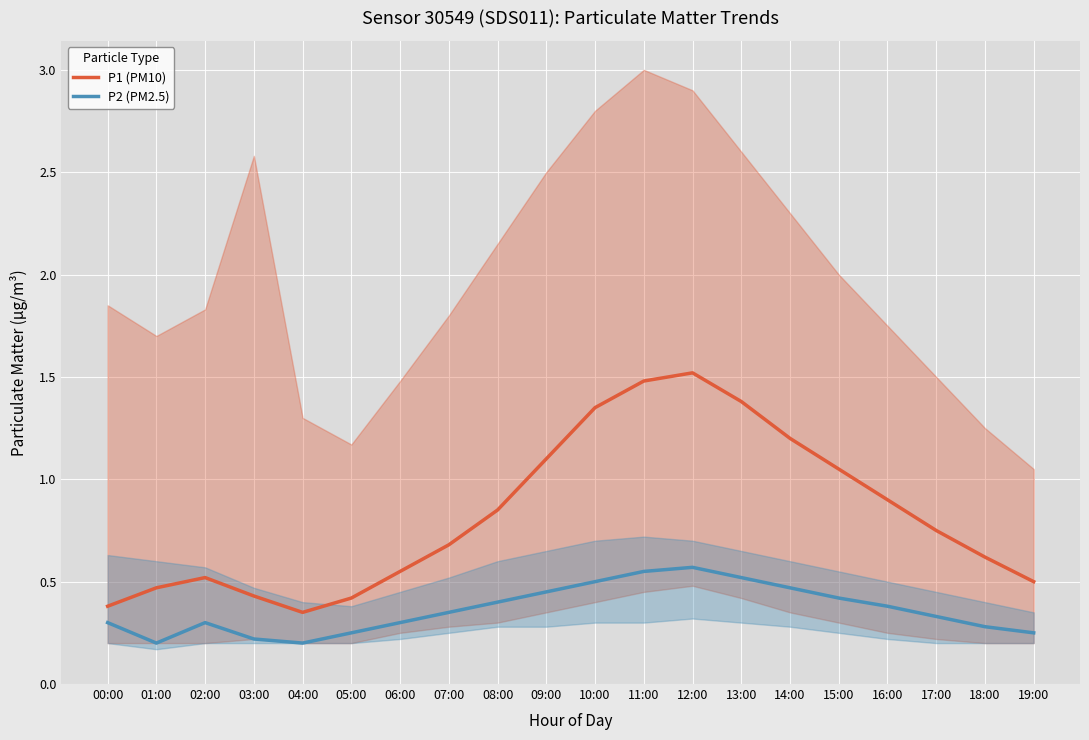

Between 01:00 and 11:00, which is larger?

11:00